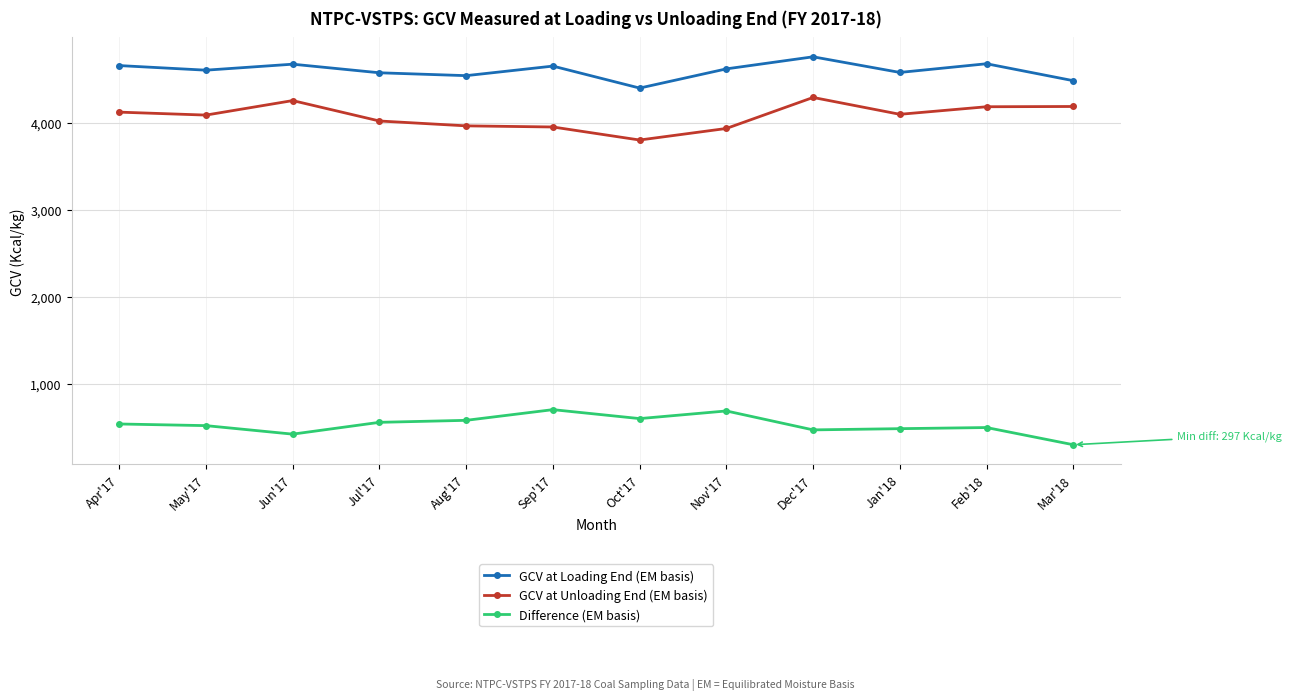

Where does the GCV at Loading End (EM basis) series first go above 4624?

Apr'17